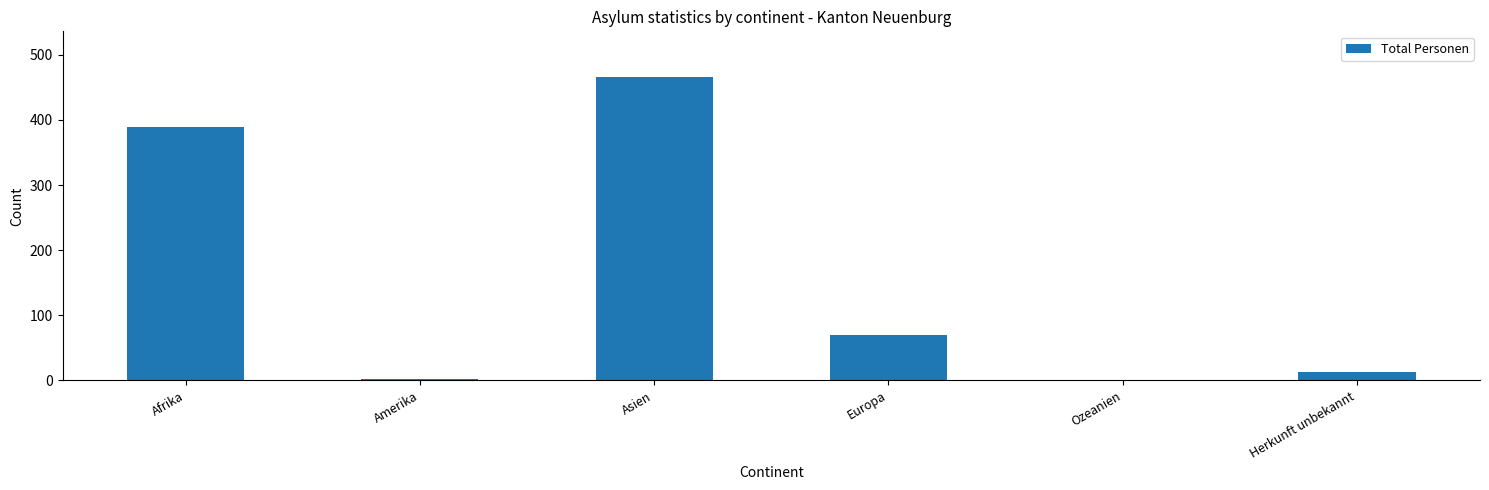

What is the sum of all values?

941